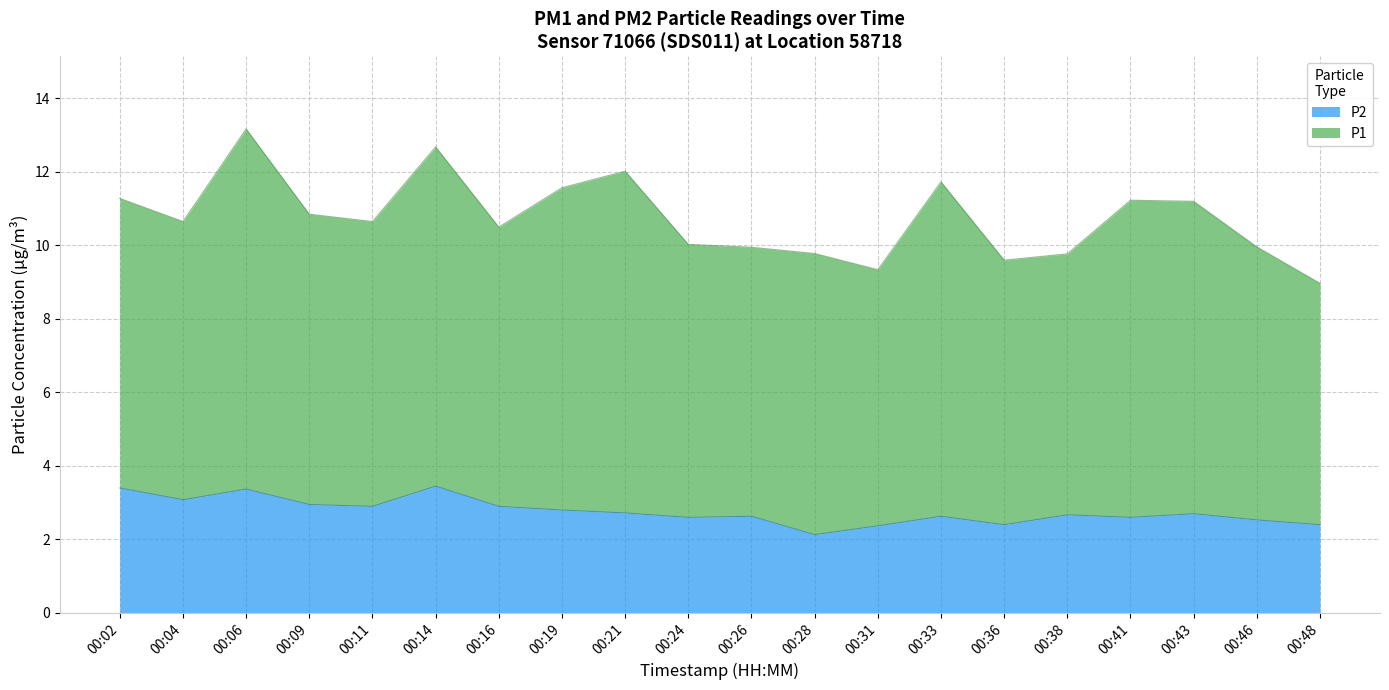

Does the chart display data point markers on the line(s)?

No